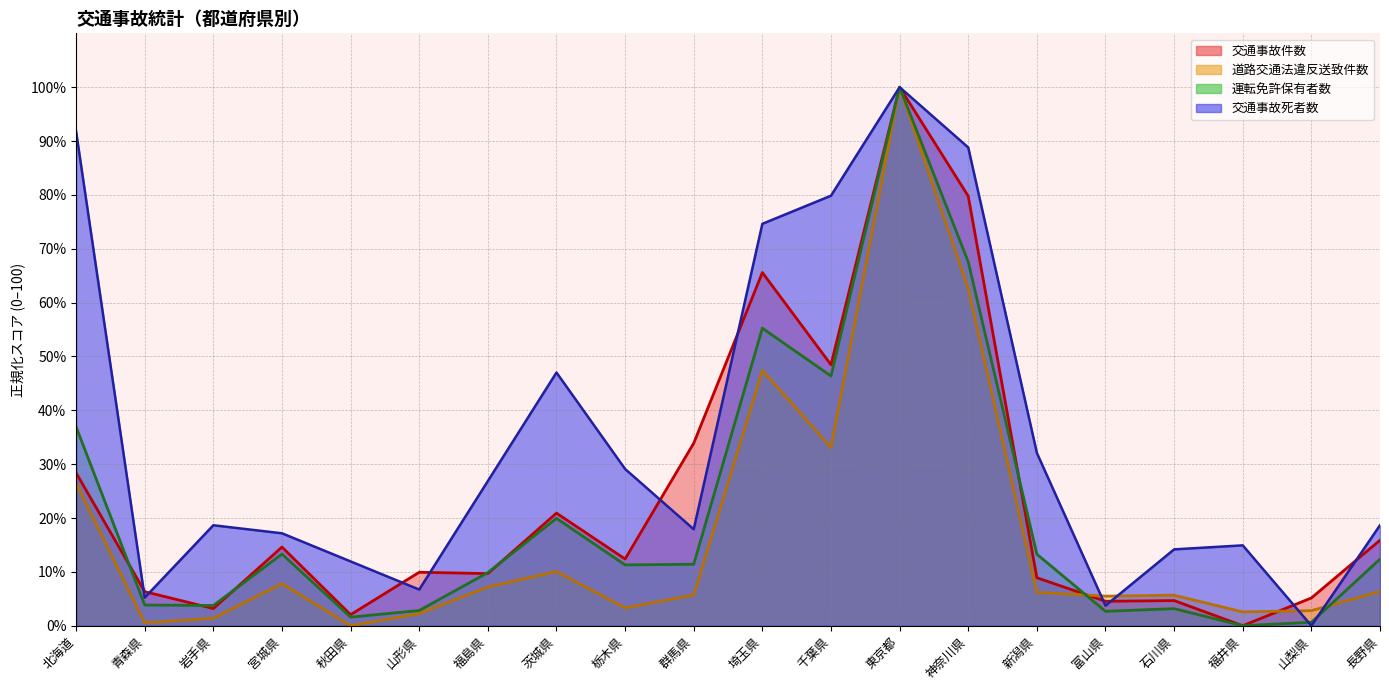

Reading left to right, transcribe all the data shown in this chart.

交通事故件数: 28.4	6.3	3.2	14.6	2.1	9.9	9.7	20.9	12.4	33.9	65.6	48.5	100.0	79.8	8.9	4.5	4.7	0.0	5.2	15.9
交通事故死者数: 91.8	5.2	18.7	17.2	11.9	6.7	26.9	47.0	29.1	17.9	74.6	79.9	100.0	88.8	32.1	3.7	14.2	14.9	0.0	18.7
運転免許保有者数: 36.9	3.8	3.8	13.3	1.6	2.8	9.9	19.9	11.3	11.4	55.2	46.4	100.0	67.6	13.3	2.7	3.2	0.0	0.6	12.4
道路交通法違反送致件数: 26.4	0.6	1.4	7.8	0.0	2.3	7.2	10.1	3.3	5.7	47.4	33.1	100.0	62.6	6.2	5.5	5.7	2.6	2.8	6.4